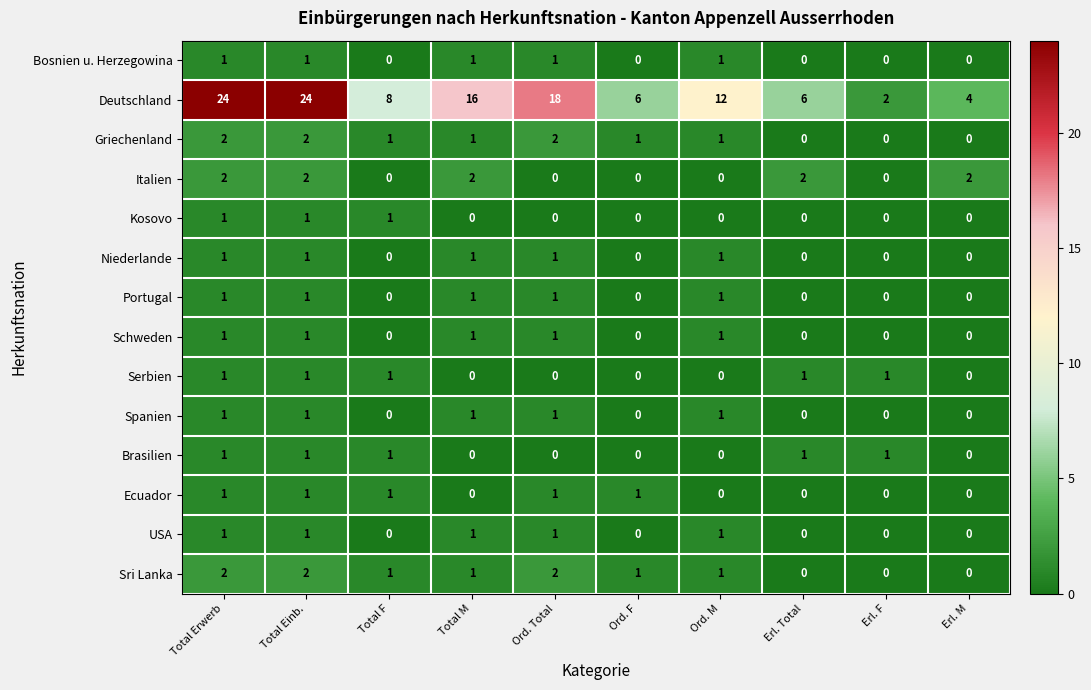

True or false: Ecuador has a value of 1 at Total M.

False